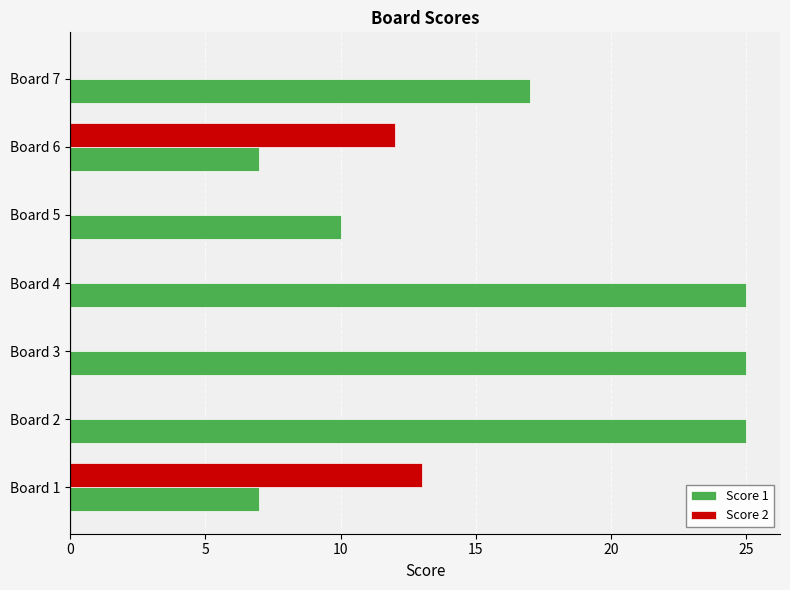

At which label does Score 2 reach its peak?

Board 1